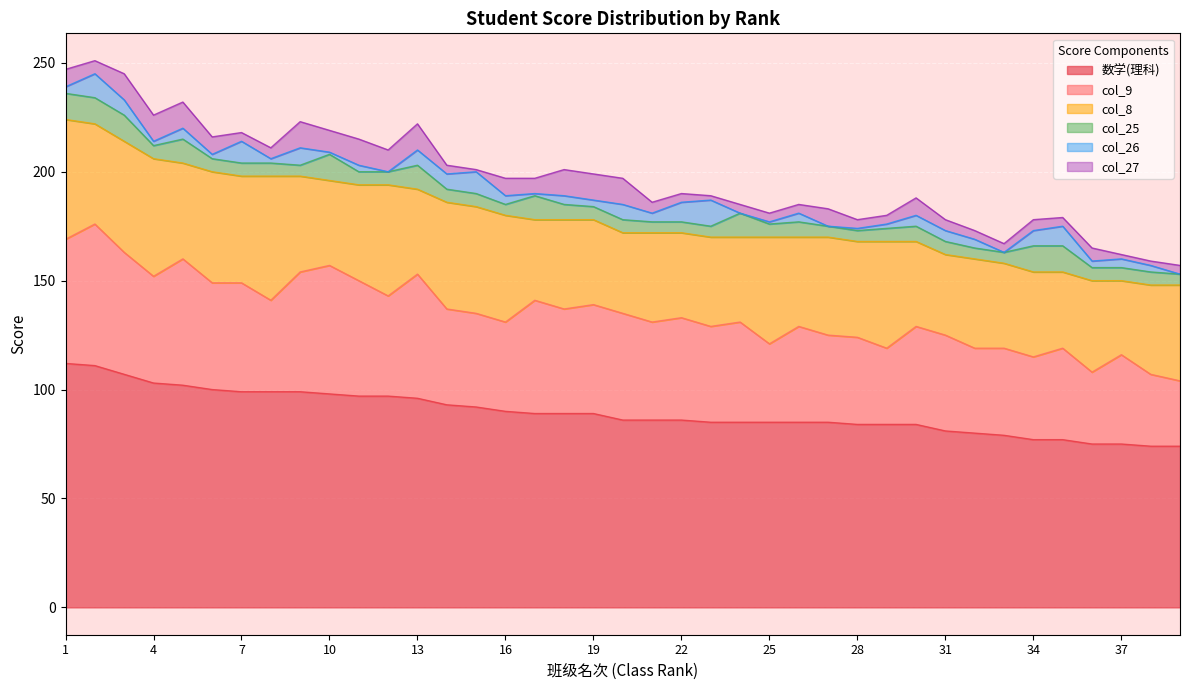

How many series are shown in this chart?

6